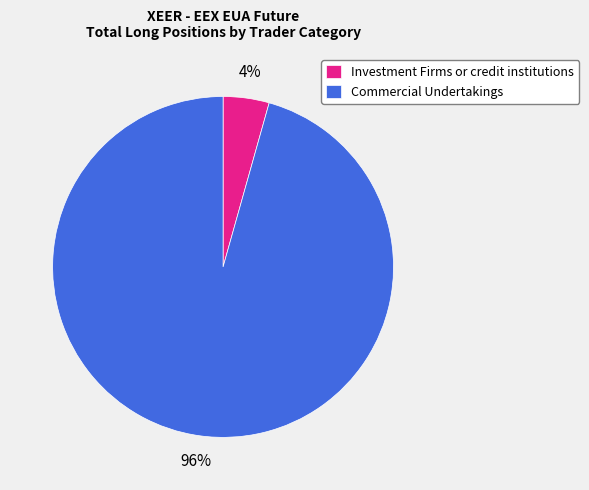

What percentage is the Investment Firms or credit institutions slice, to the nearest percent?

4%